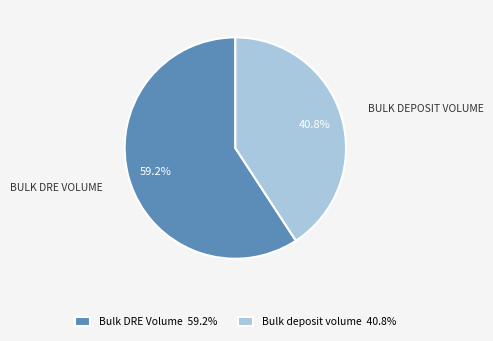

Does Bulk deposit volume represent more than half of the total?

No